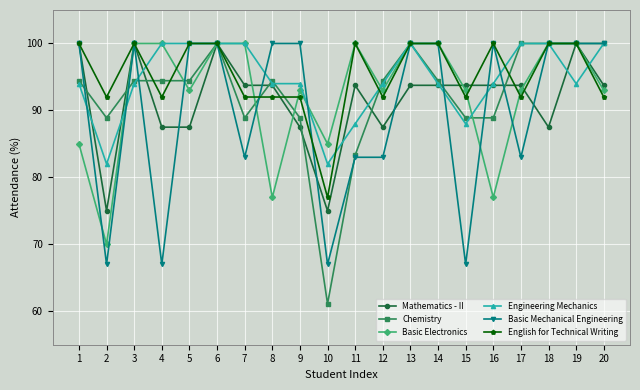

True or false: Mathematics - II has more than 0 interior local peaks.

True